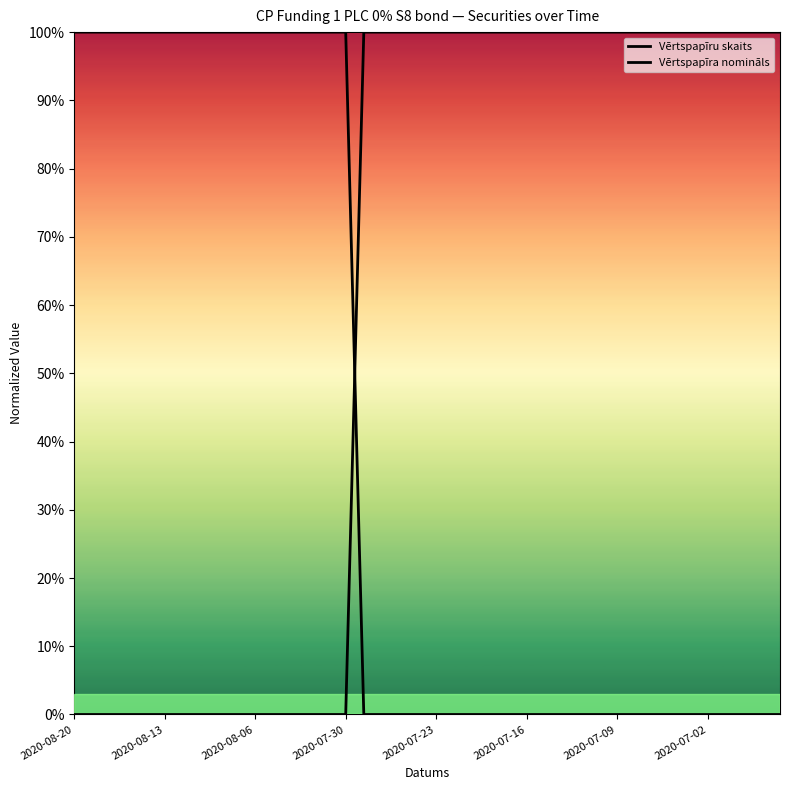

True or false: Vērtspapīra nomināls has more than 2 interior local peaks.

False